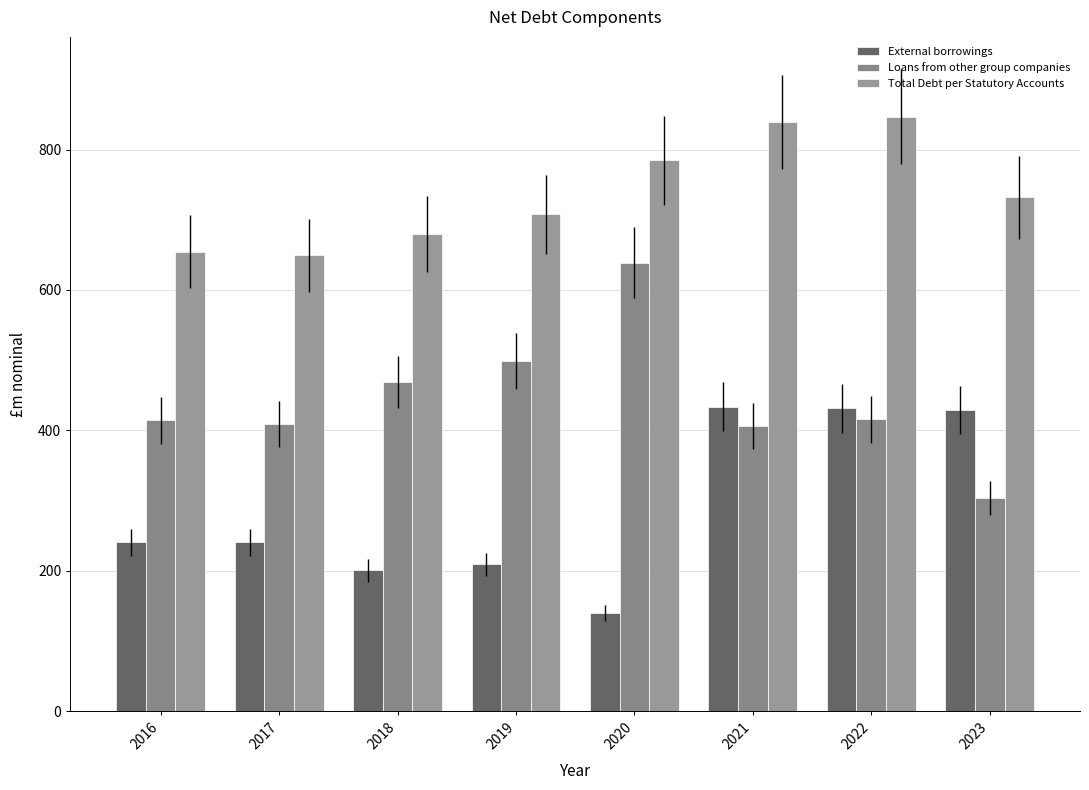

Is it true that External borrowings equals 49.6 at 2019?

False